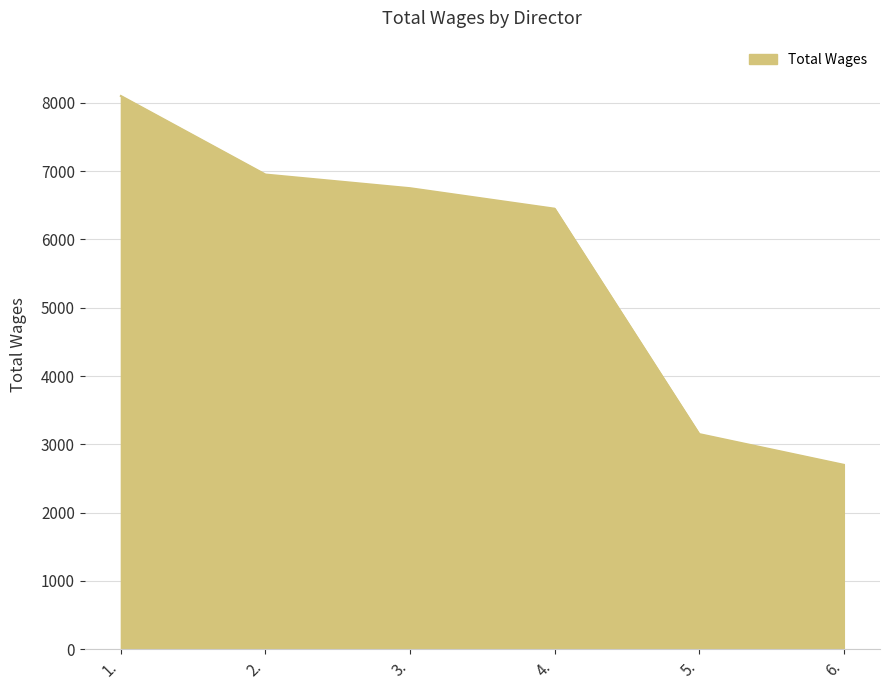

Is it true that the value at 1. is 14110?

False